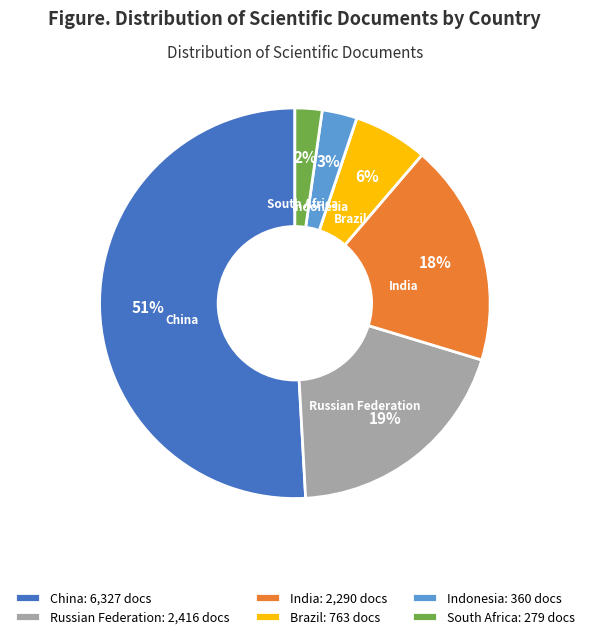

How many slices are in this pie chart?

6